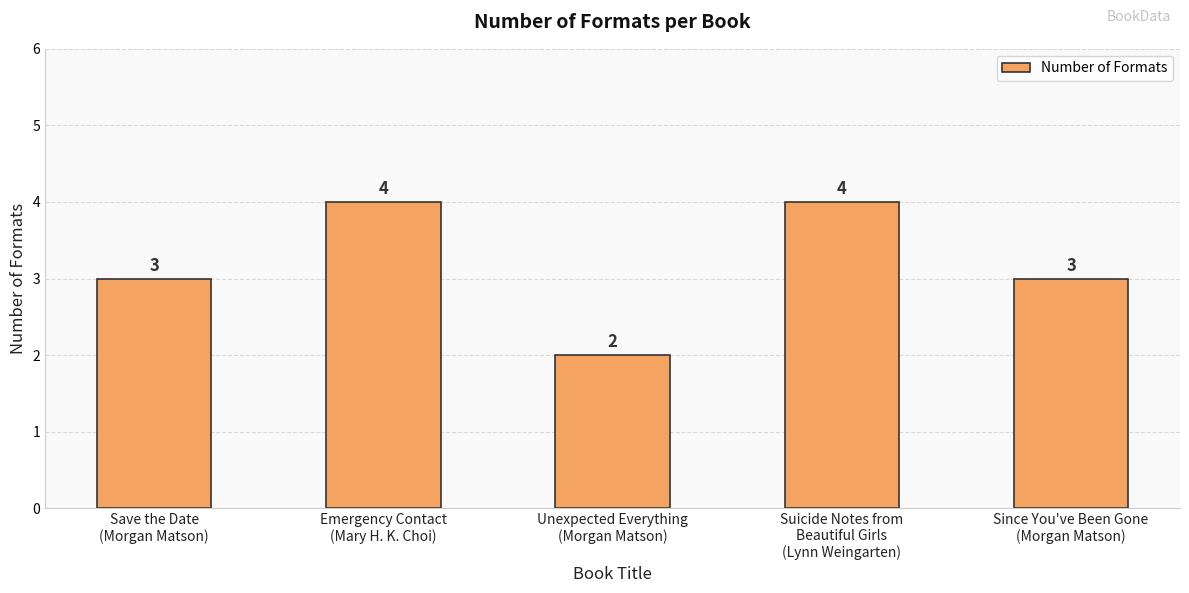

How many values are between 3 and 4?

4